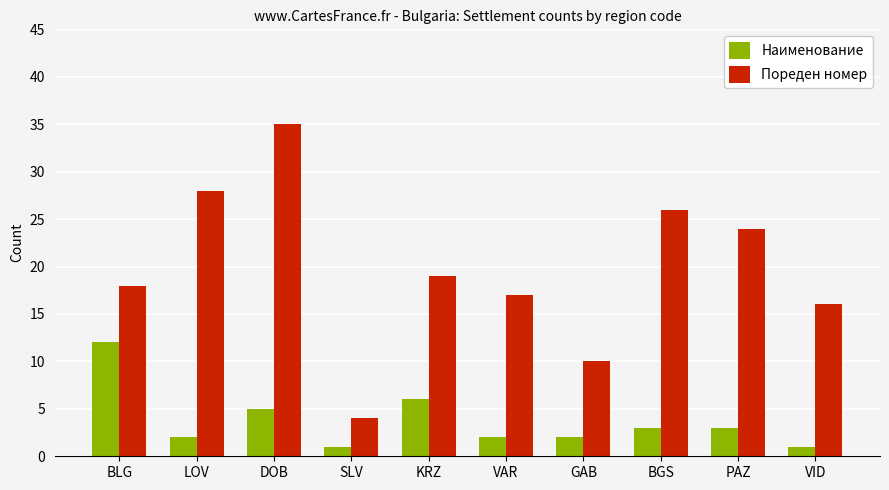

Which series has the largest total across all categories?

Пореден номер